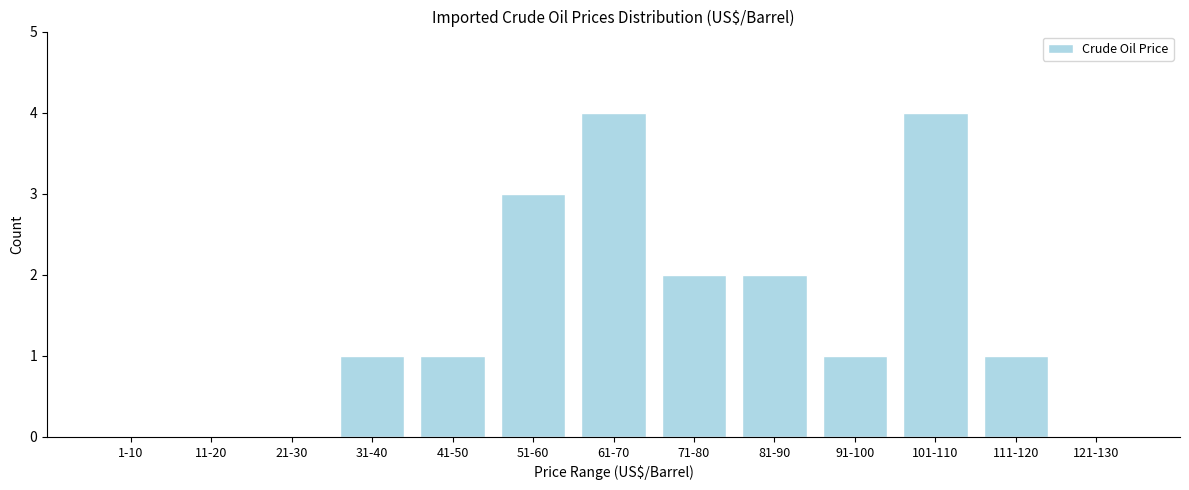

Reading left to right, extract all data points from this chart.

1-10=0	11-20=0	21-30=0	31-40=1	41-50=1	51-60=3	61-70=4	71-80=2	81-90=2	91-100=1	101-110=4	111-120=1	121-130=0